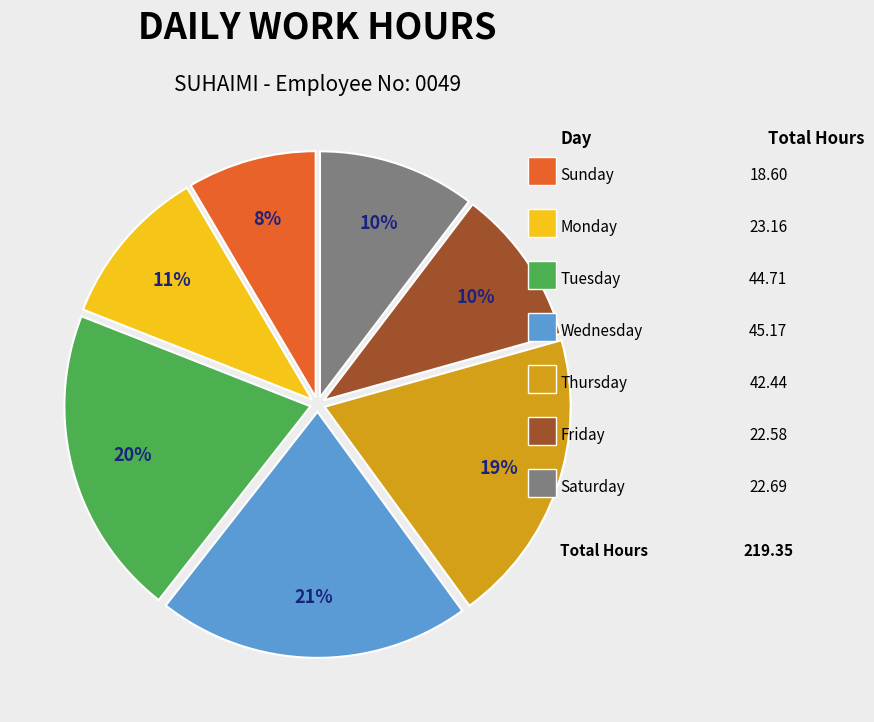

Is there a majority slice in this chart?

No